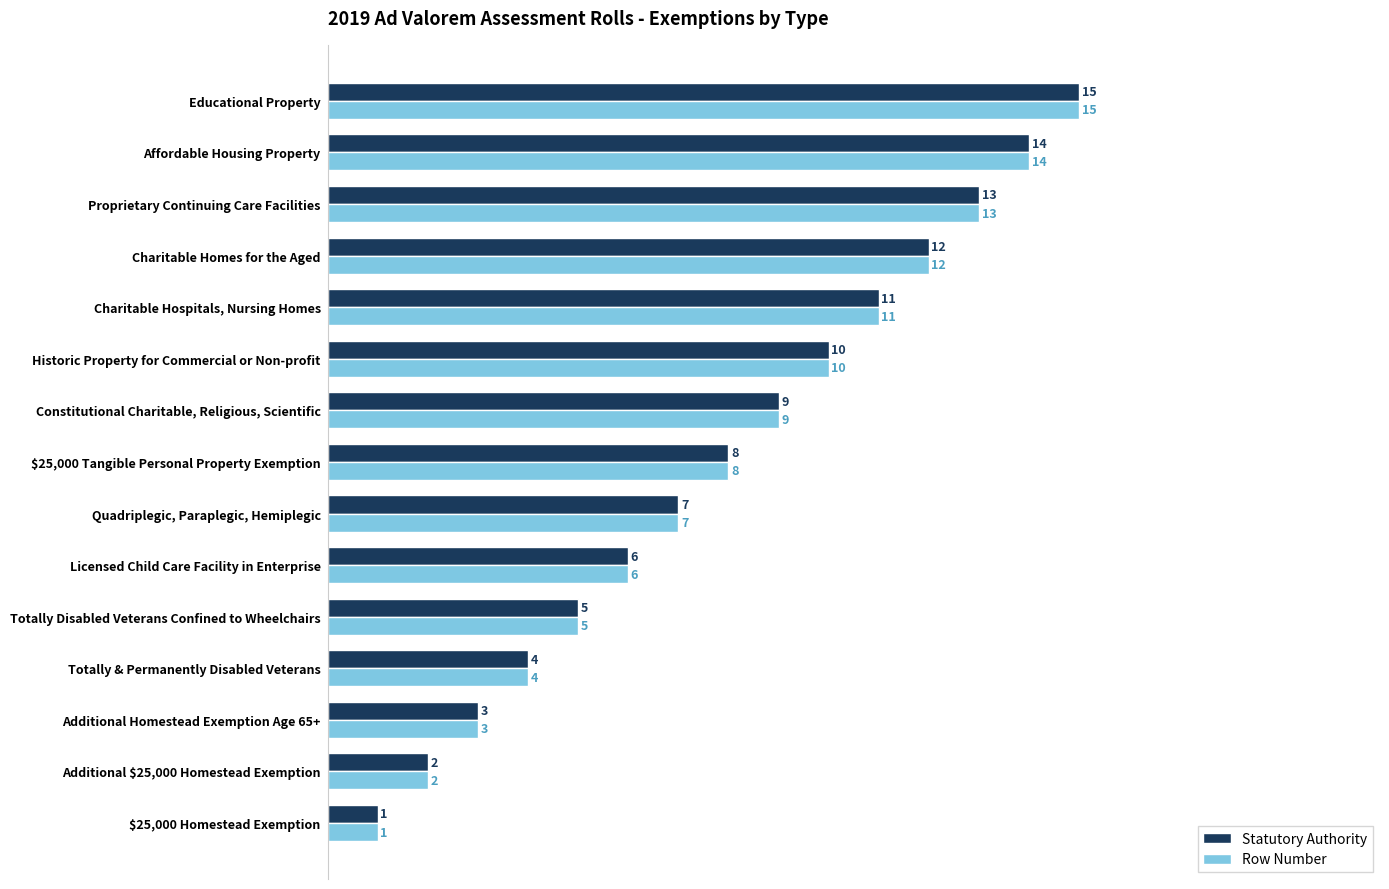

Is the value of Statutory Authority at Historic Property for Commercial or Non-profit greater than the value of Row Number at Quadriplegic, Paraplegic, Hemiplegic?

Yes